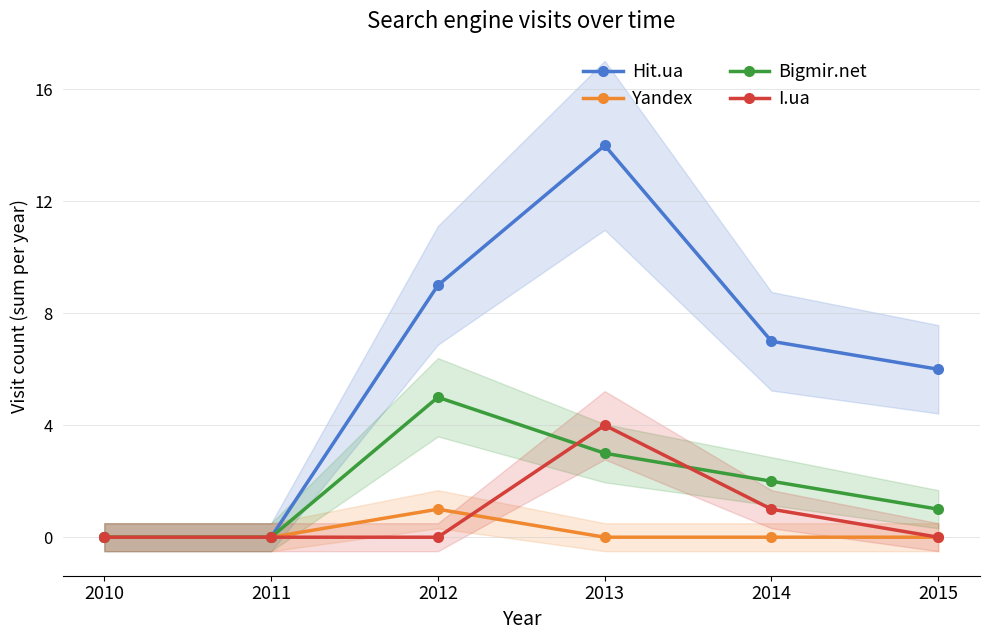

How many data points in I.ua are above 0?

2